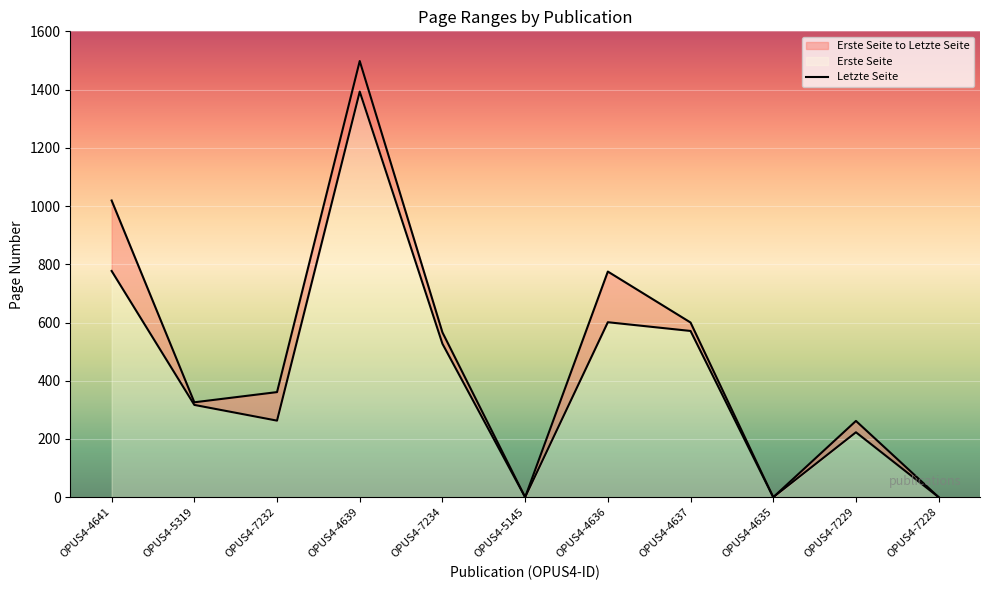

How many values in Letzte Seite are above zero?

8